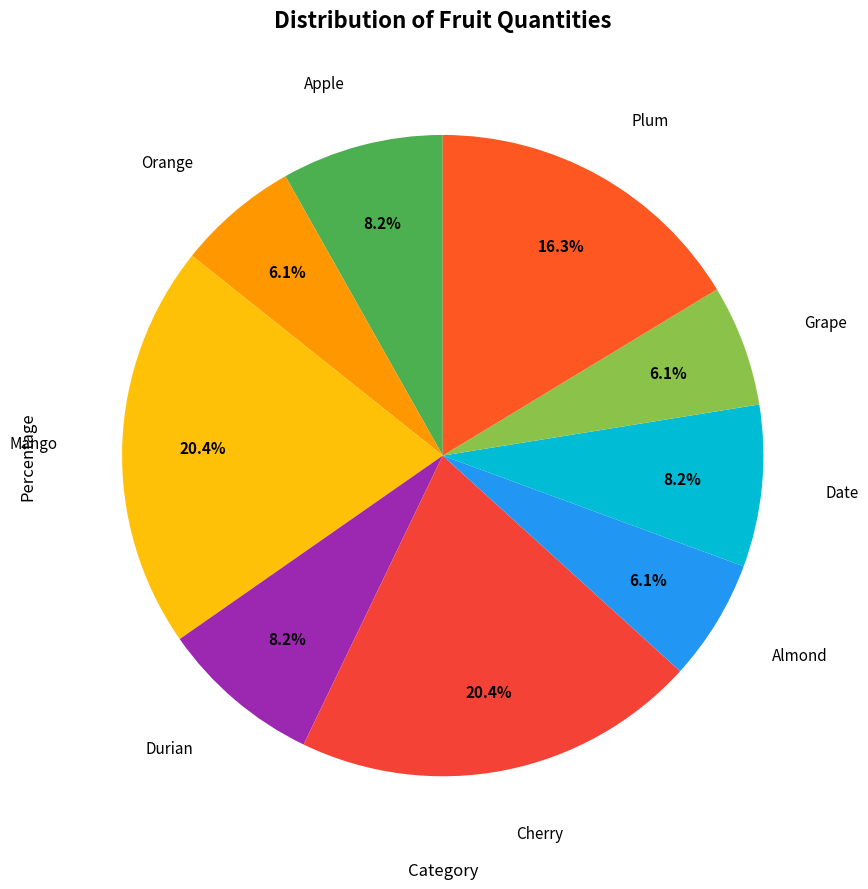

To the nearest percent, what is the difference between the largest and smallest slice percentages?

14%